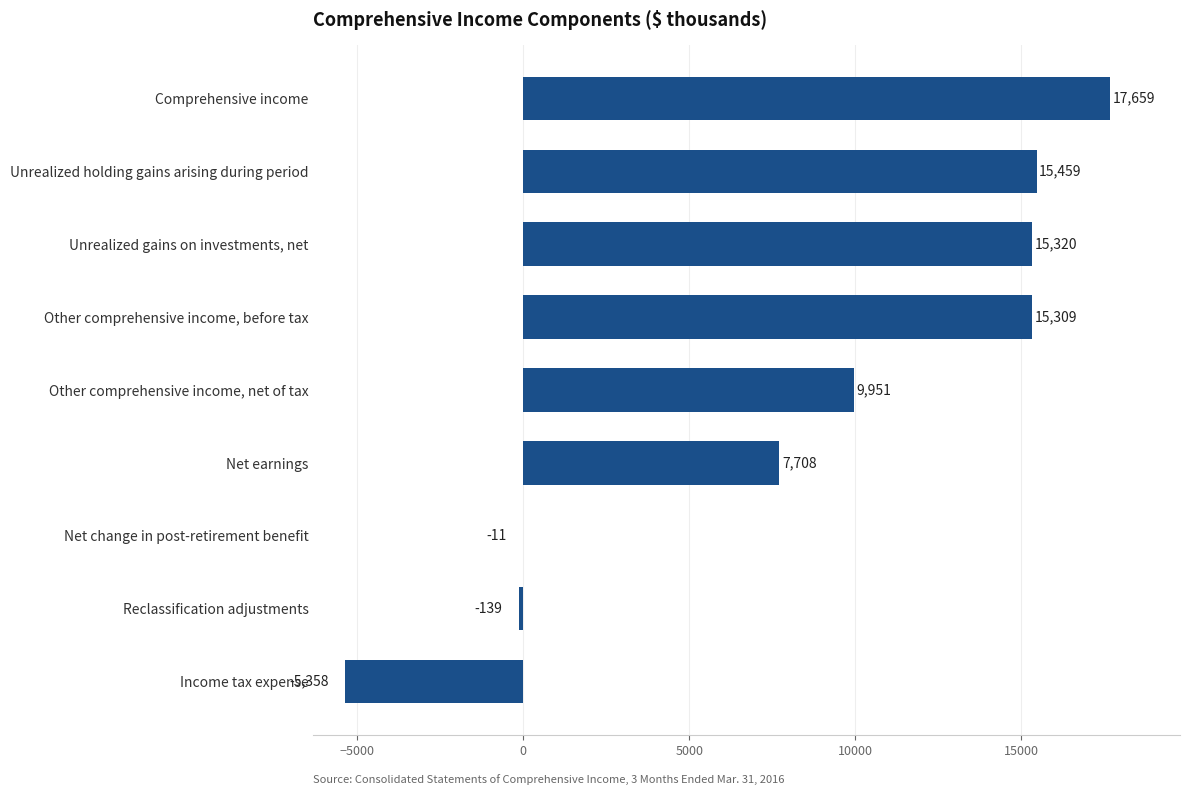

Is it true that the value at Net earnings is 1630?

False